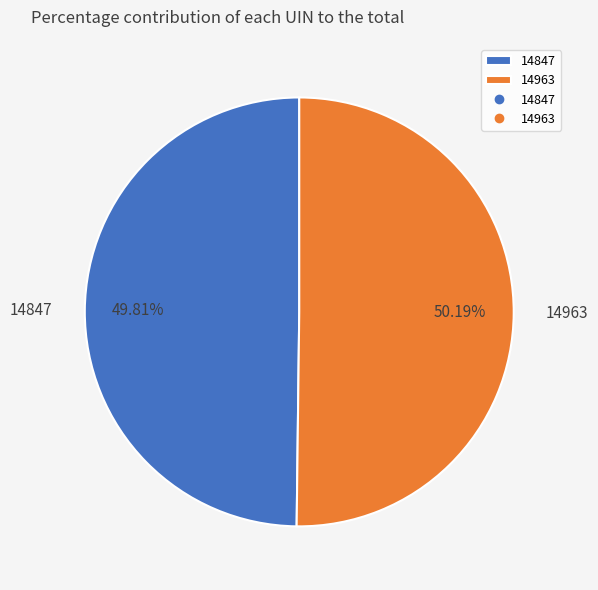

How many slices are in this pie chart?

2